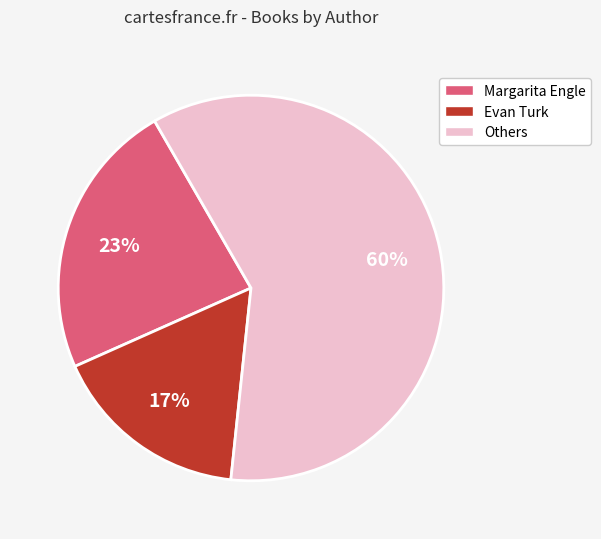

How many segments does this pie chart have?

3